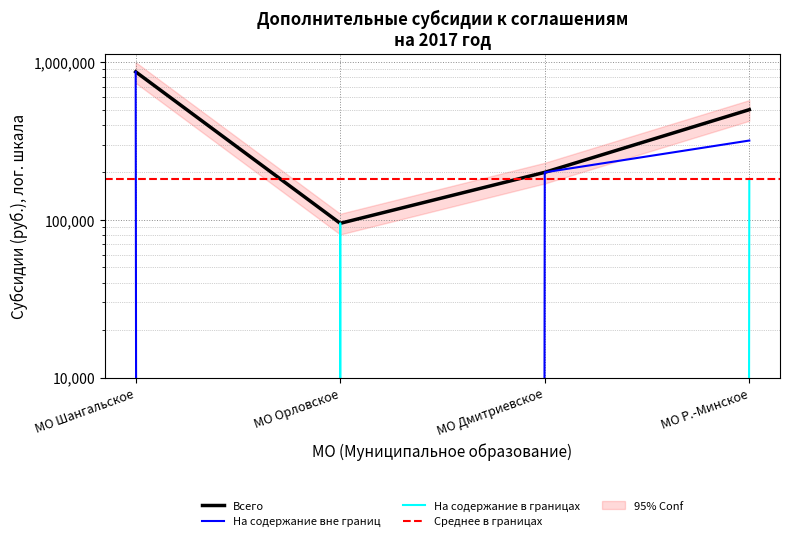

List the series in order of their peak value, lowest first.

На содержание в границах, Всего, На содержание вне границ